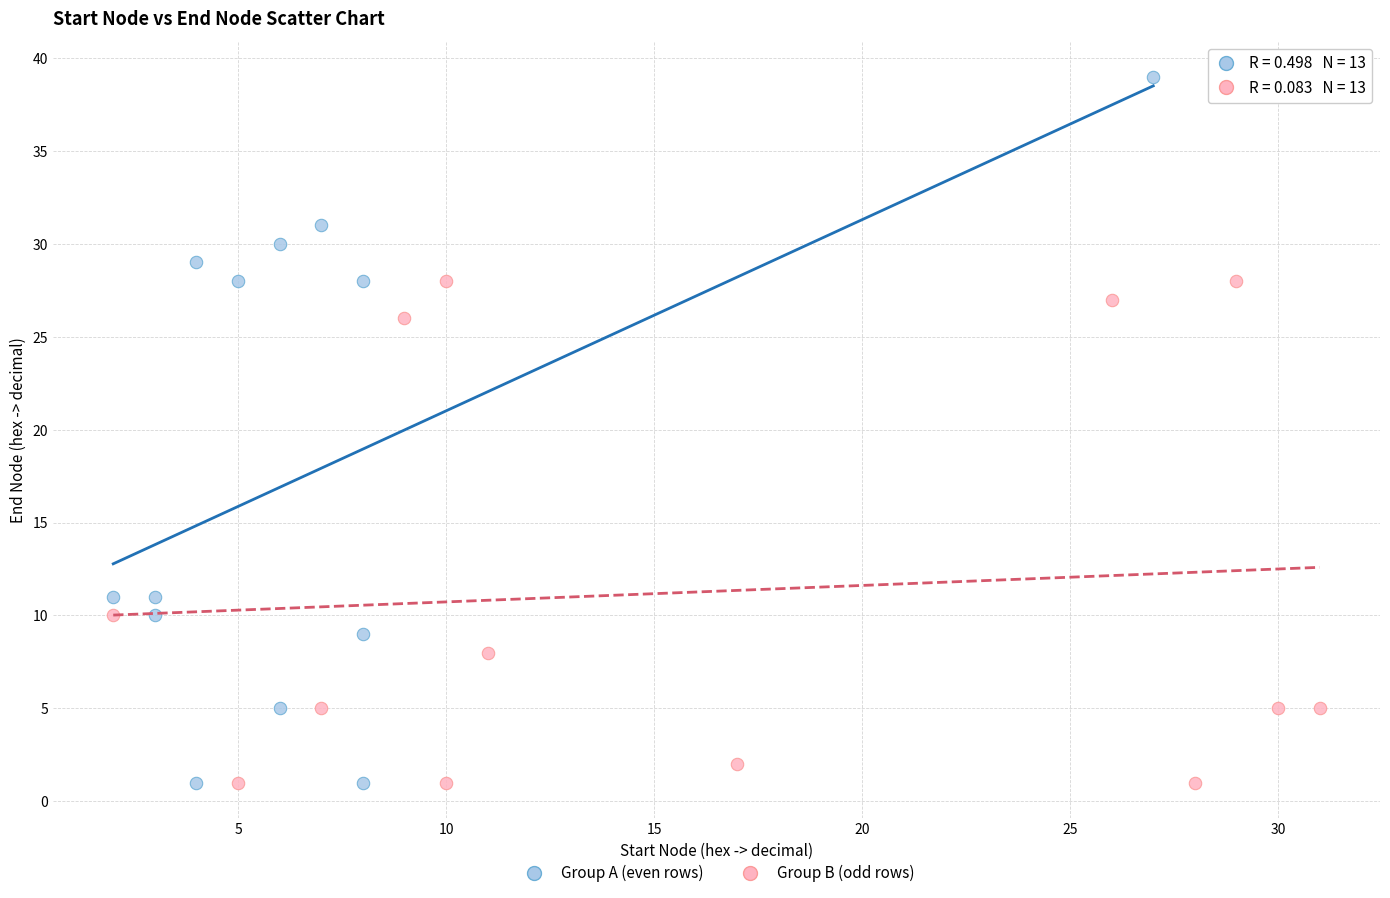

Which series contains the highest Y value?

Group A (even rows)